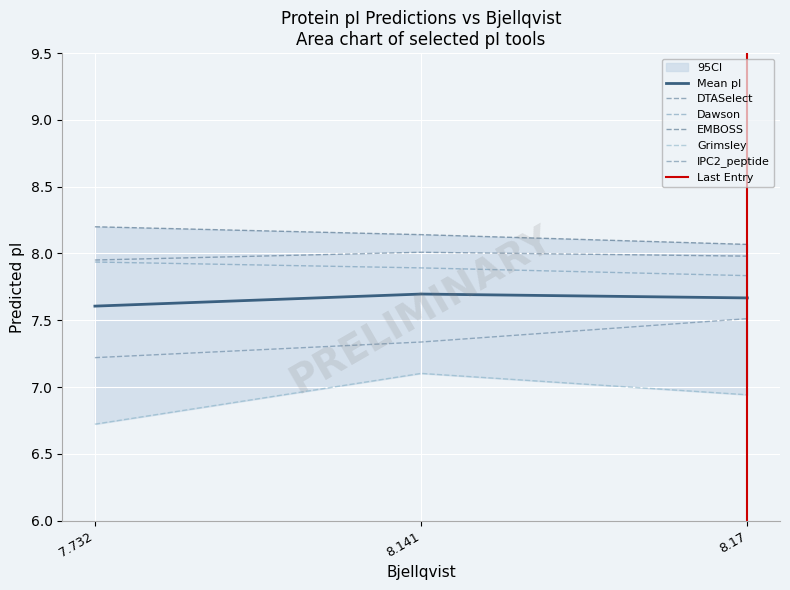

At how many categories does at least one series exceed 6?

3